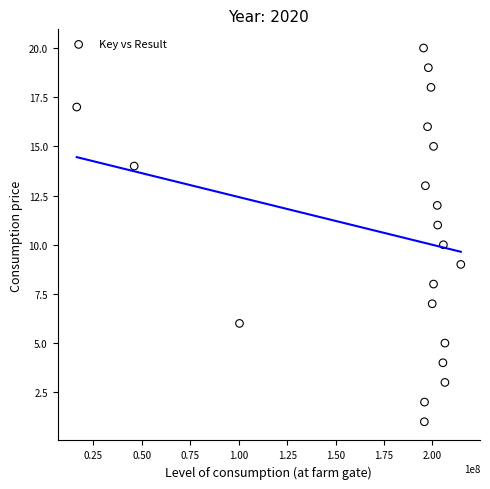

What is the range of X values (max minus min)?

198339677